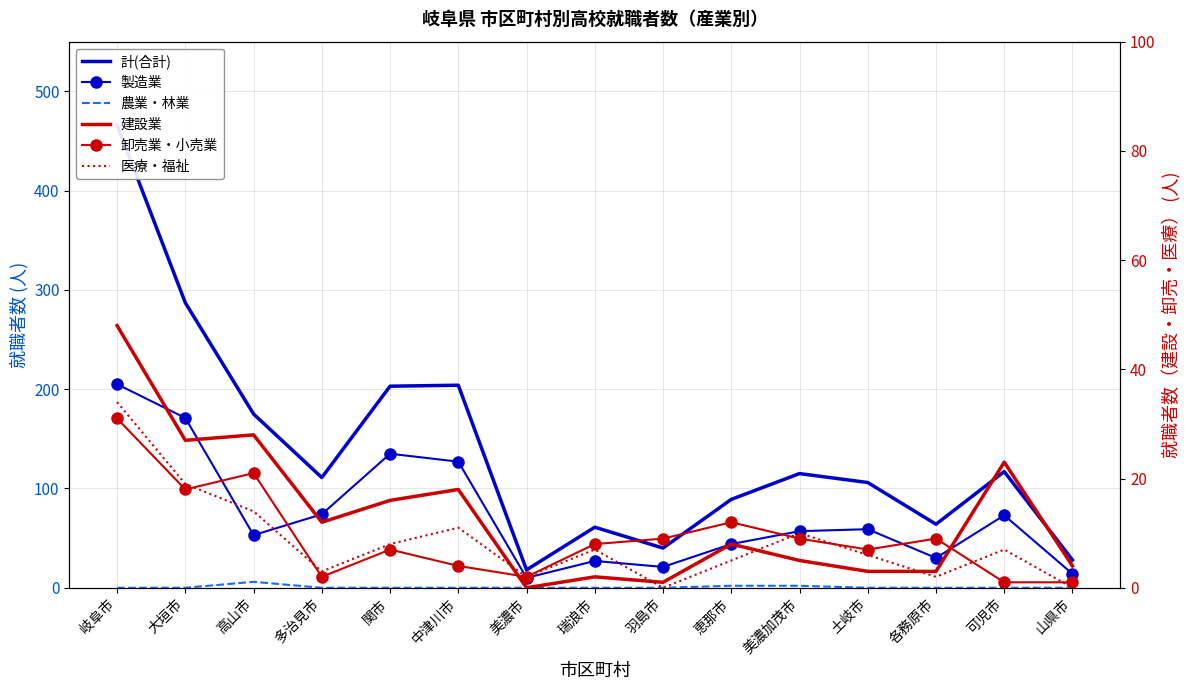

How many lines are shown in the chart?

6